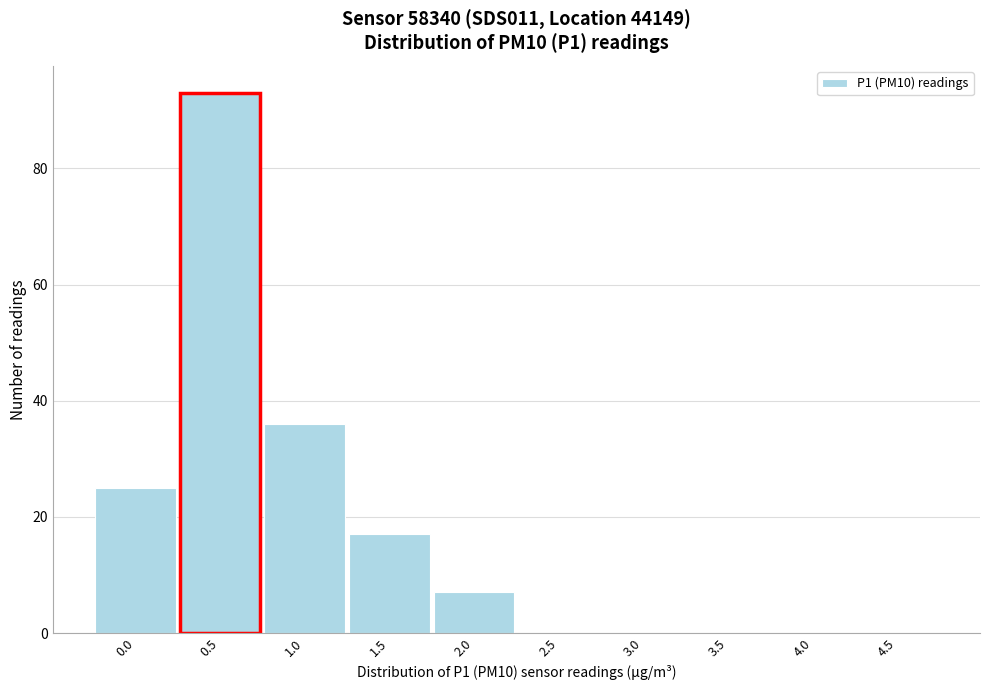

Reading left to right, extract all data points from this chart.

0.0=25	0.5=93	1.0=36	1.5=17	2.0=7	2.5=0	3.0=0	3.5=0	4.0=0	4.5=0